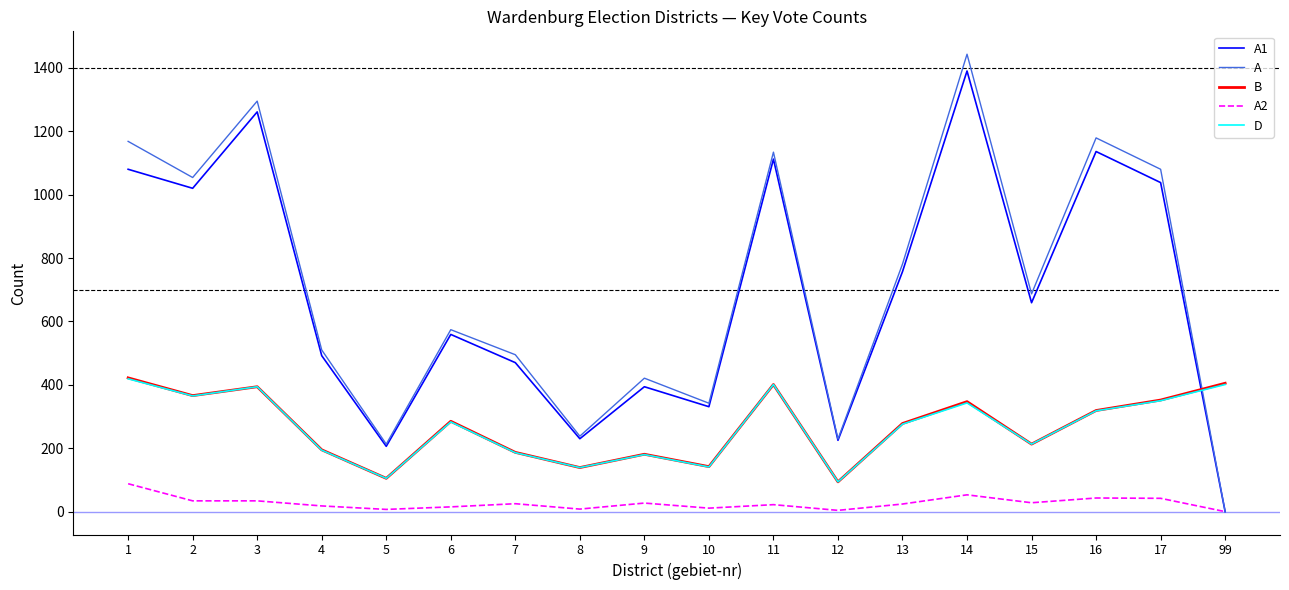

Between 3 and 6, which series saw the biggest shift?

A